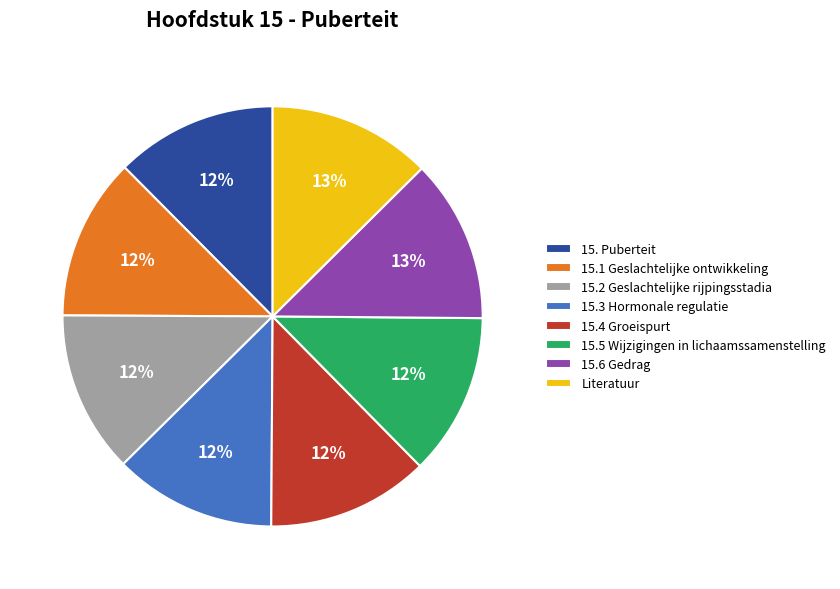

How many slices are in this pie chart?

8